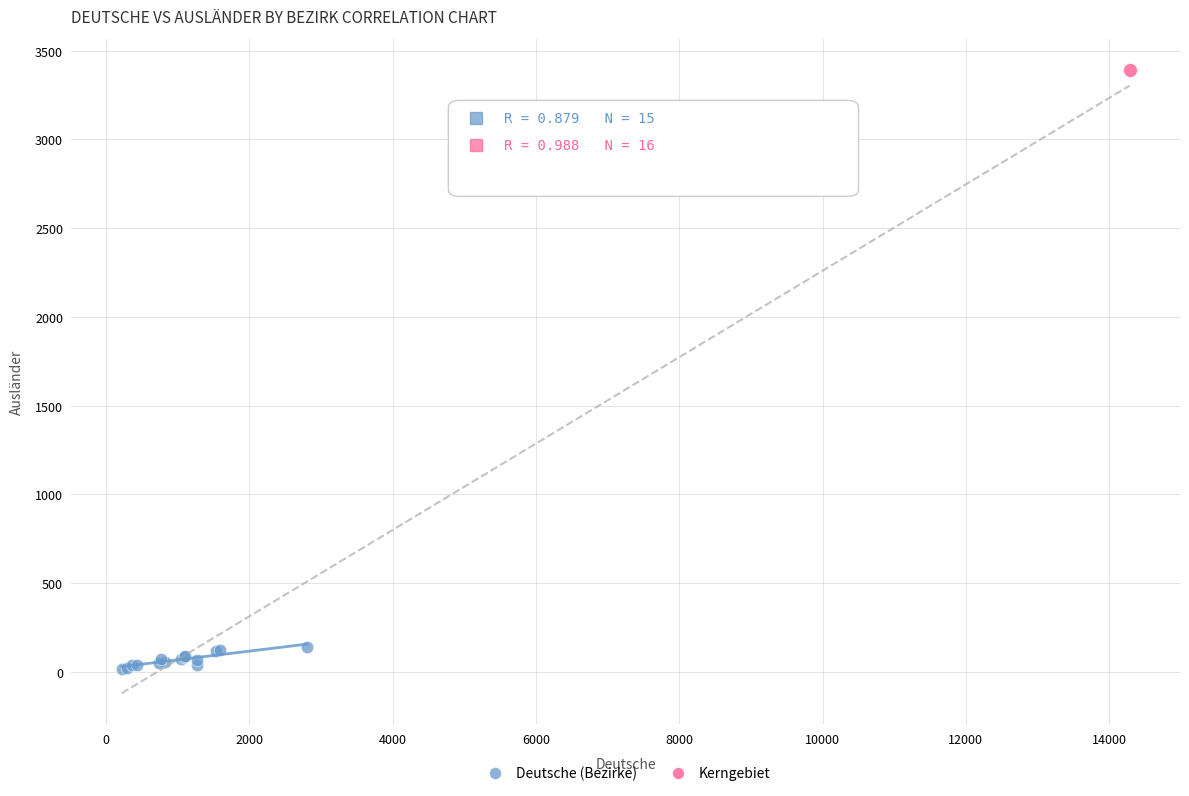

What are all the series names shown in the legend?

Deutsche (Bezirke), Kerngebiet